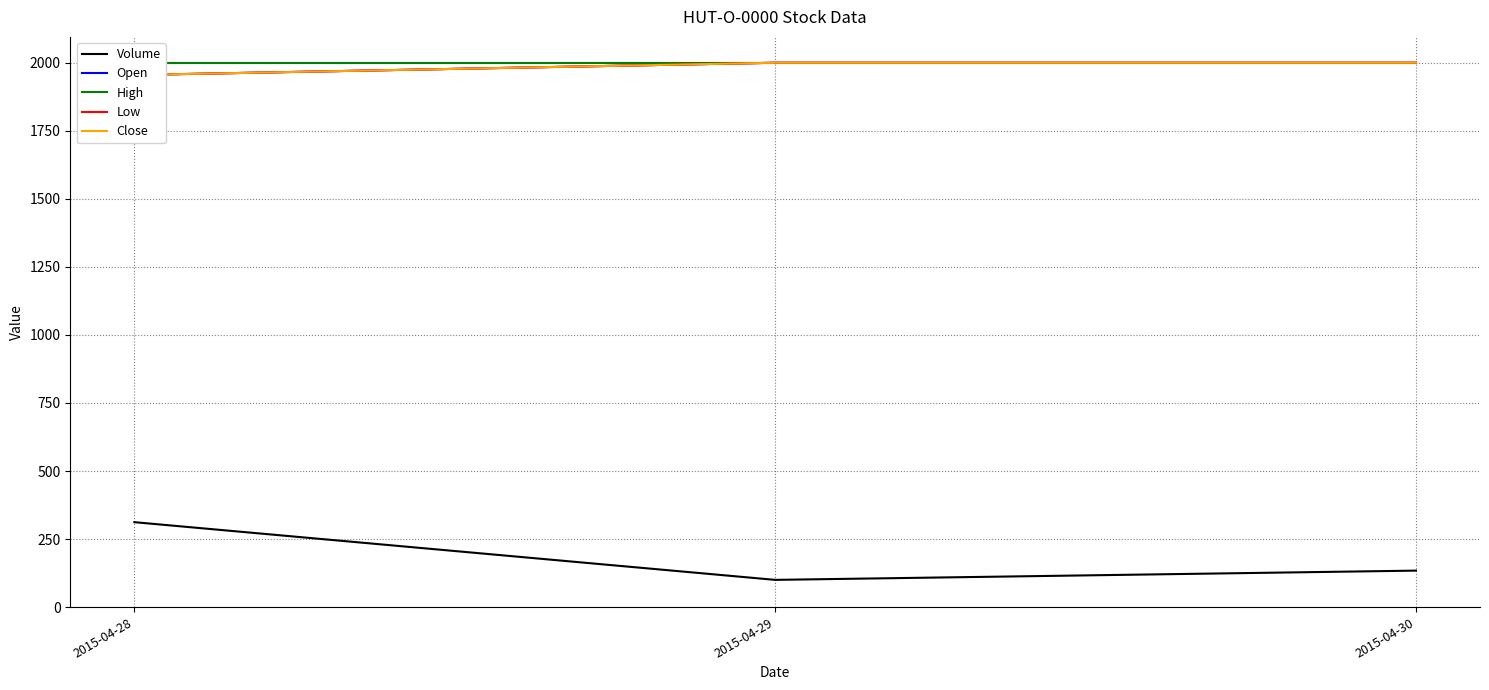

What is the value of the Open point at the 3rd from the left?

2000